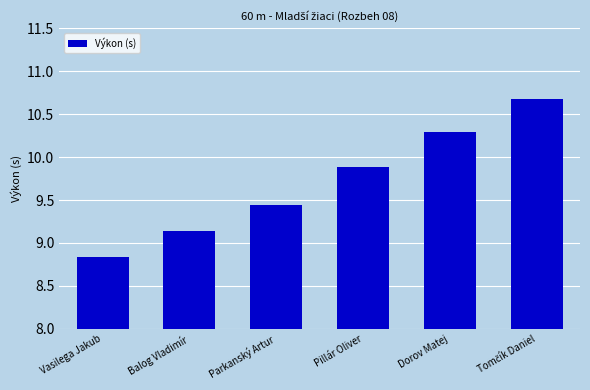

What is the average value?

9.7